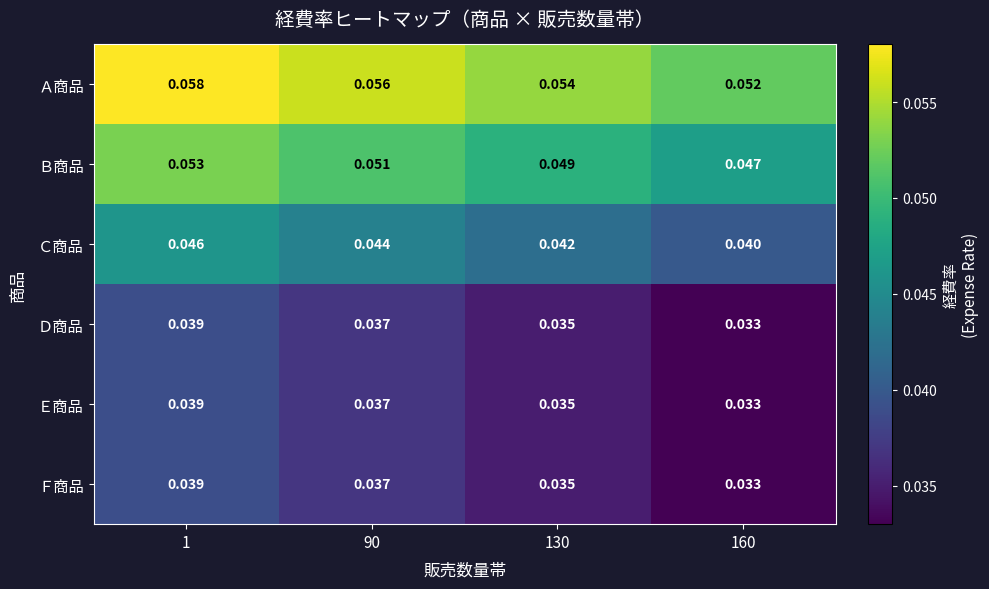

Which series has the largest total across all categories?

Ａ商品